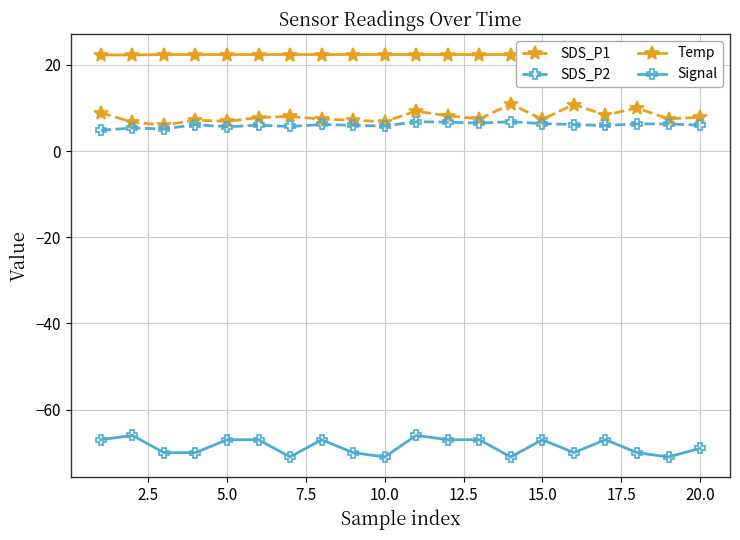

True or false: SDS_P2 has more than 2 points higher than both neighbors.

True